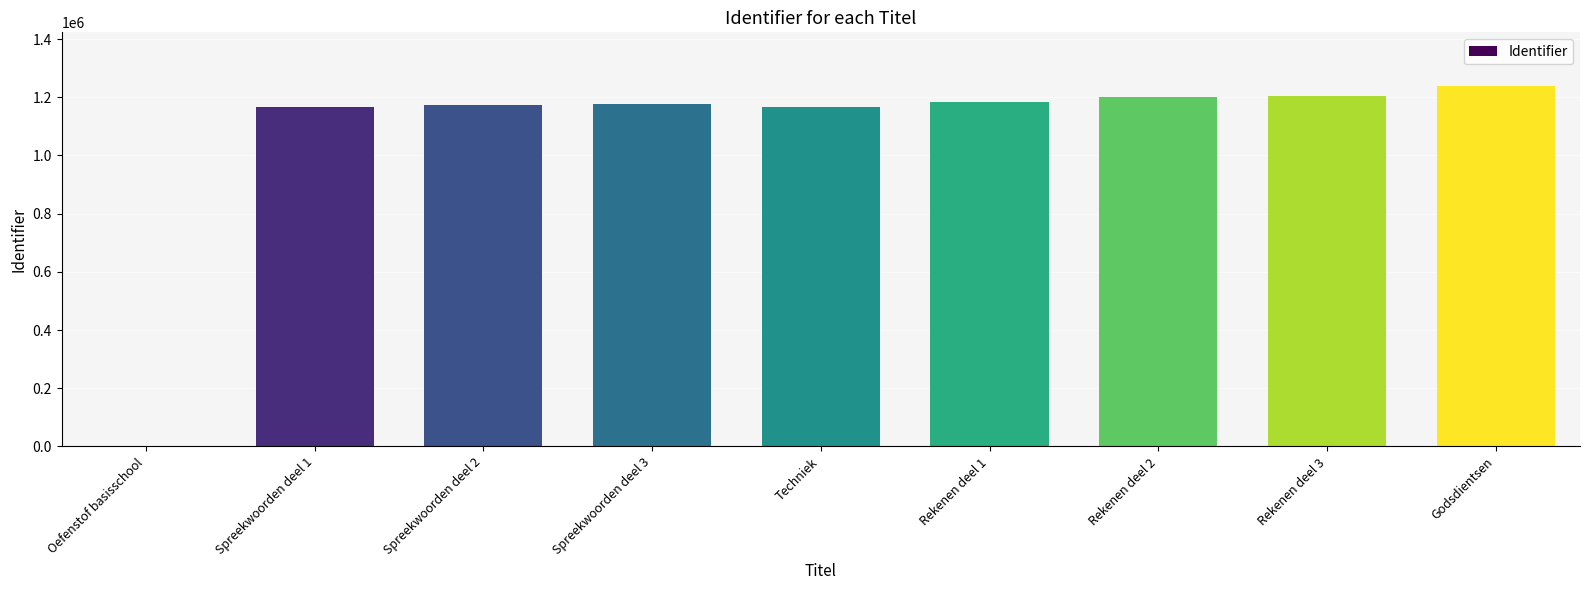

What is the greatest value displayed?

1237632